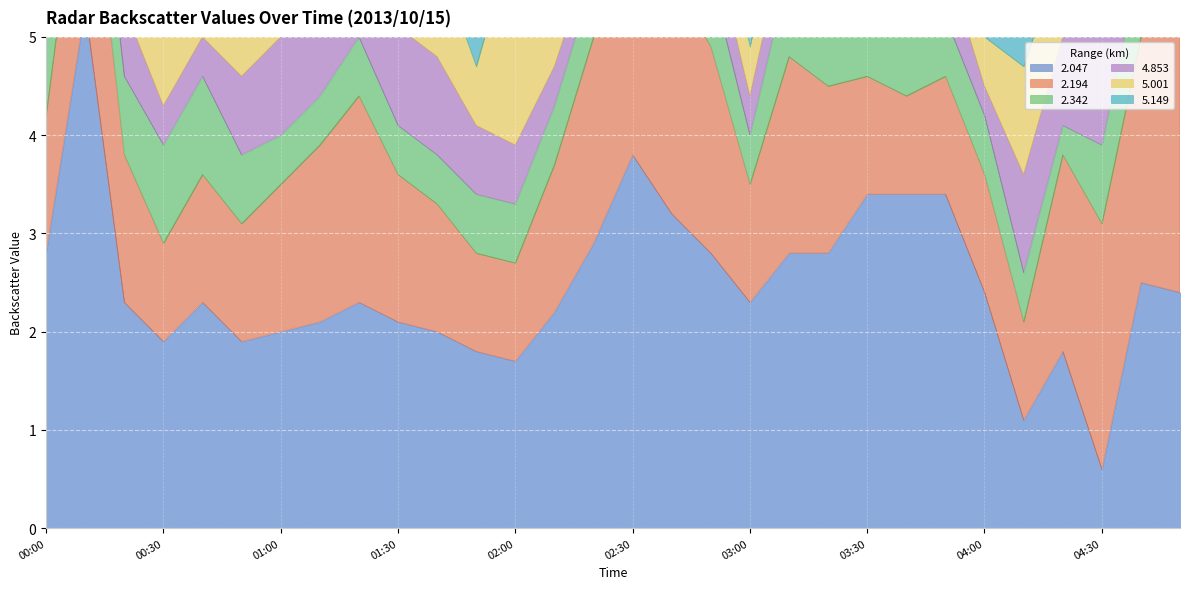

After their last crossing, which series has the higher values: 2.047 or 5.149?

2.047